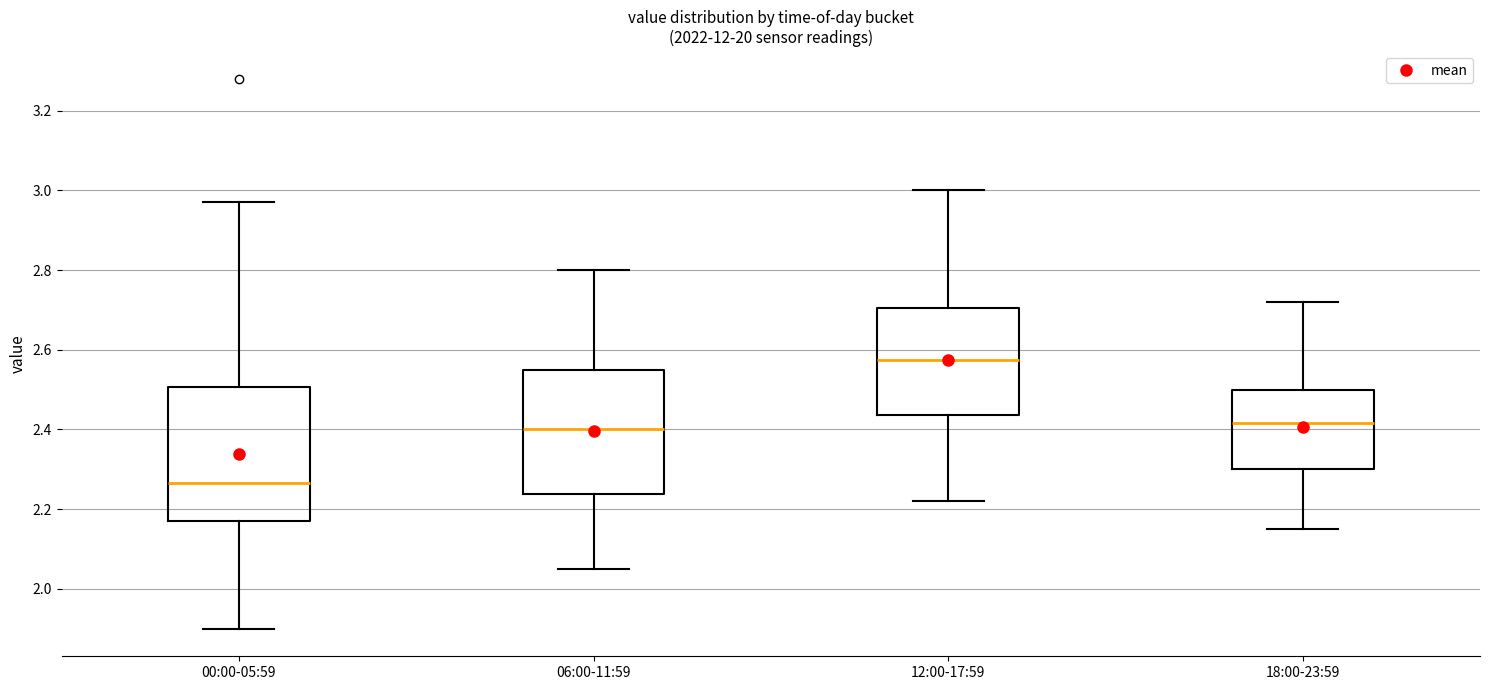

Which box has the highest median line?

12:00-17:59